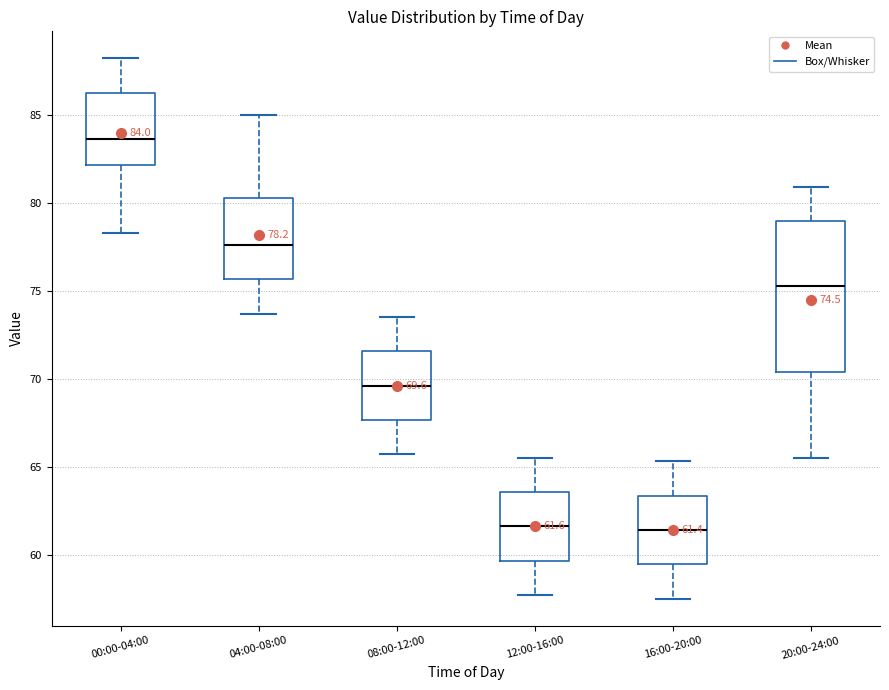

Comparing the boxes themselves (not the whiskers), which one is the tallest?

20:00-24:00